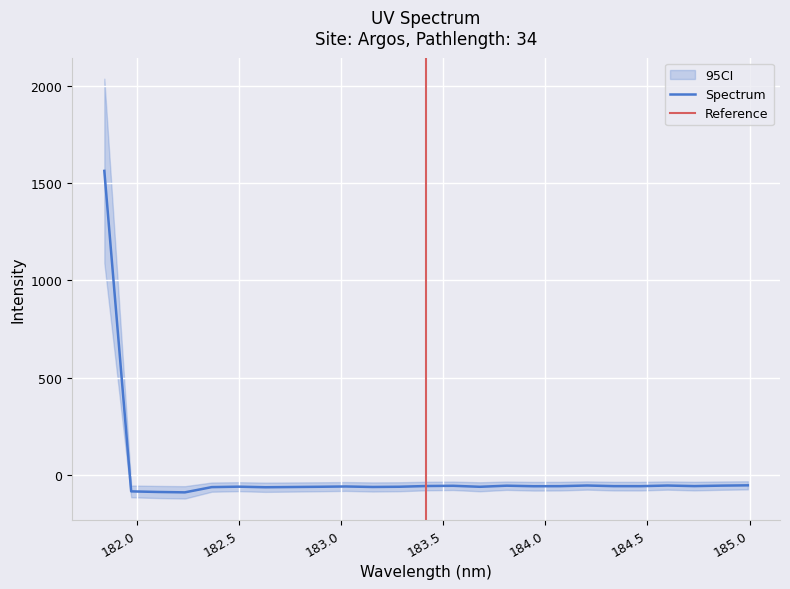

True or false: the data shows -57.3 at 184.46687888.

True